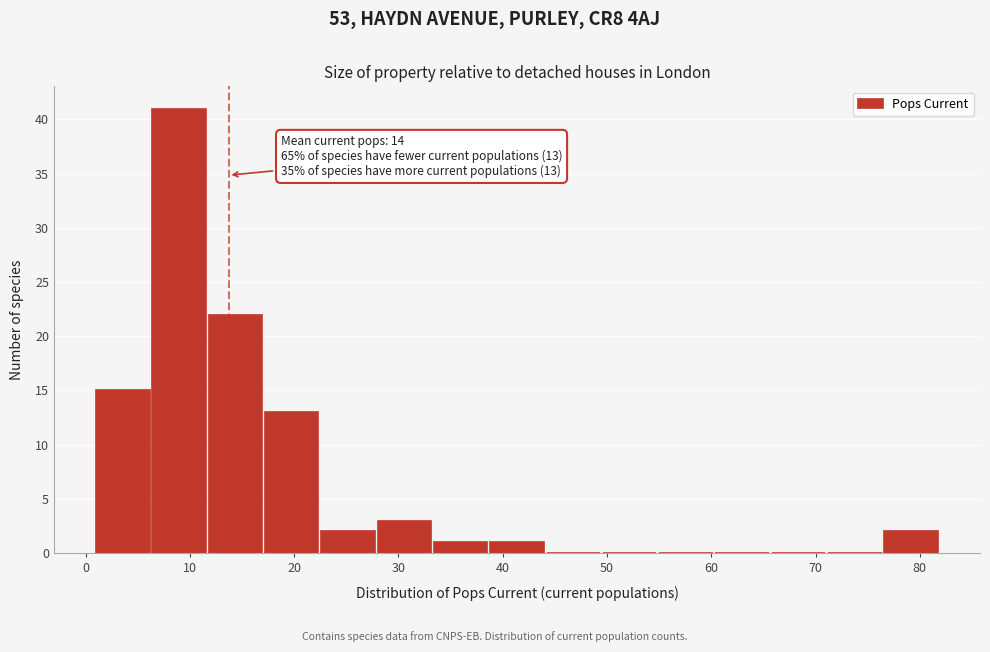

Which range on the x-axis has the tallest bar?

6.4 to 11.8